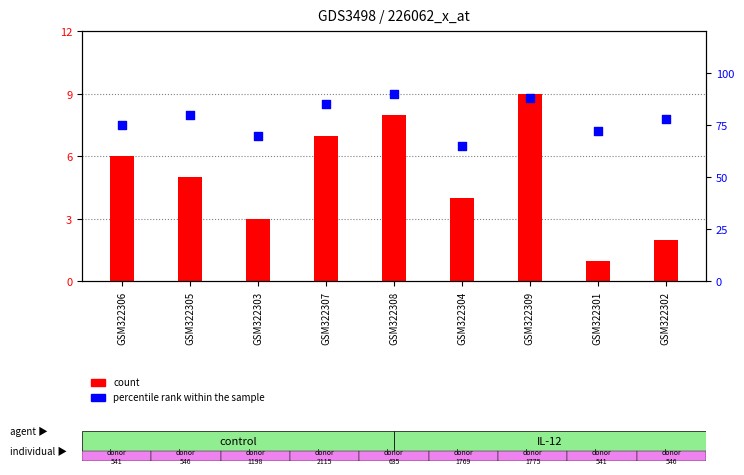

Which series contains the highest Y value?

percentile rank within the sample